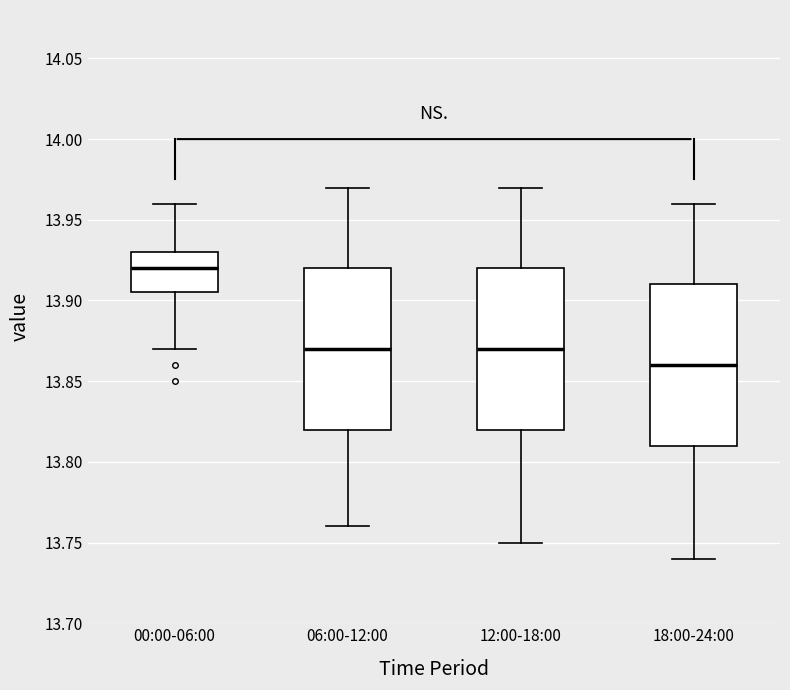

Reading left to right, read every box against the y-axis: the position of its median line, the range the box covers, and the ends of its whiskers. The values are not printed on the chart, so give them approximately, as read against the axis.

00:00-06:00: median 13.920, box 13.905 to 13.930, whiskers 13.870 to 13.960
06:00-12:00: median 13.870, box 13.820 to 13.920, whiskers 13.760 to 13.970
12:00-18:00: median 13.870, box 13.820 to 13.920, whiskers 13.750 to 13.970
18:00-24:00: median 13.860, box 13.810 to 13.910, whiskers 13.740 to 13.960